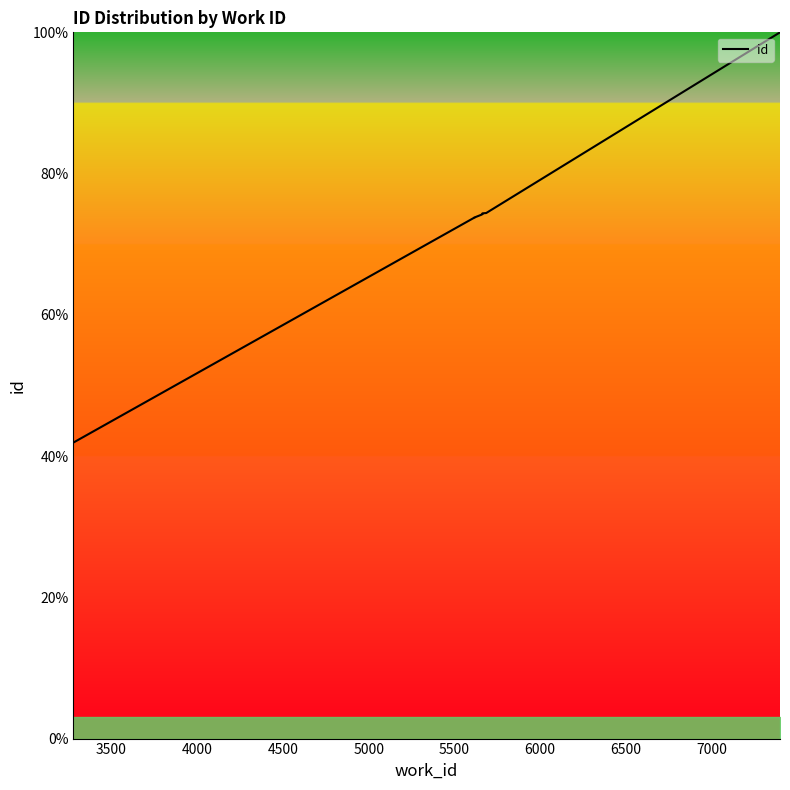

Is this an area chart (filled region under the line)?

No